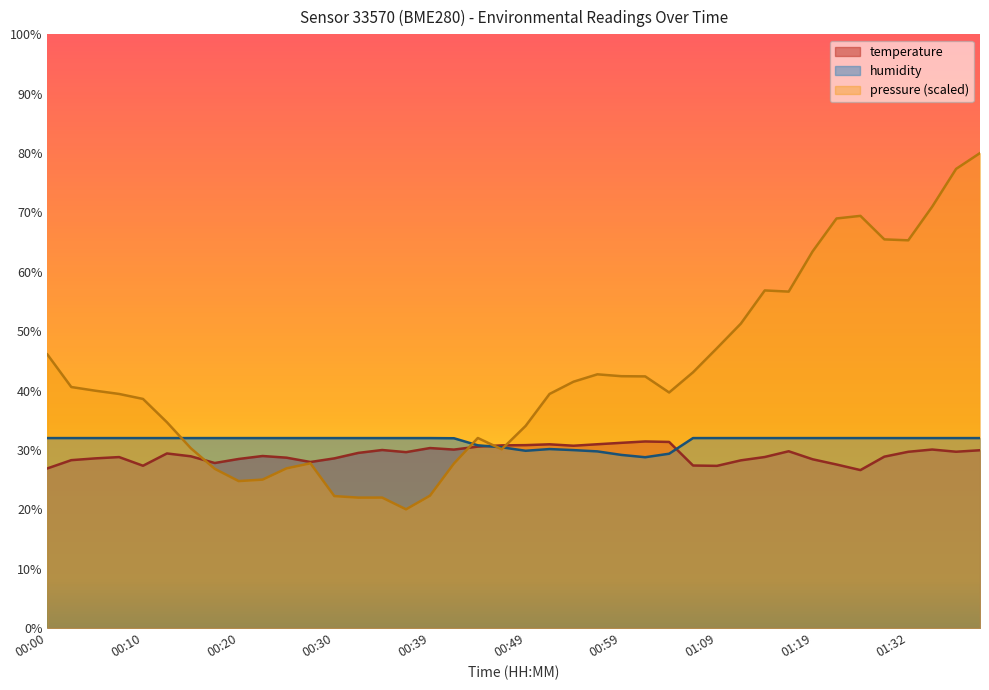

Which series ends up on top after the final intersection of humidity and temperature?

humidity